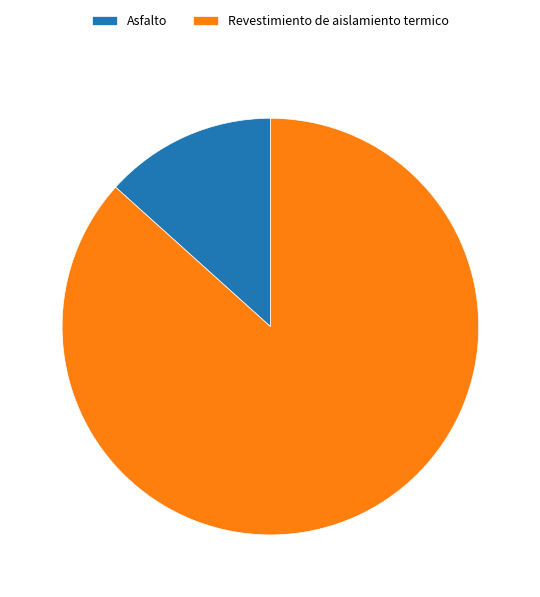

Rank the categories by value from highest to lowest.

Revestimiento de aislamiento termico, Asfalto